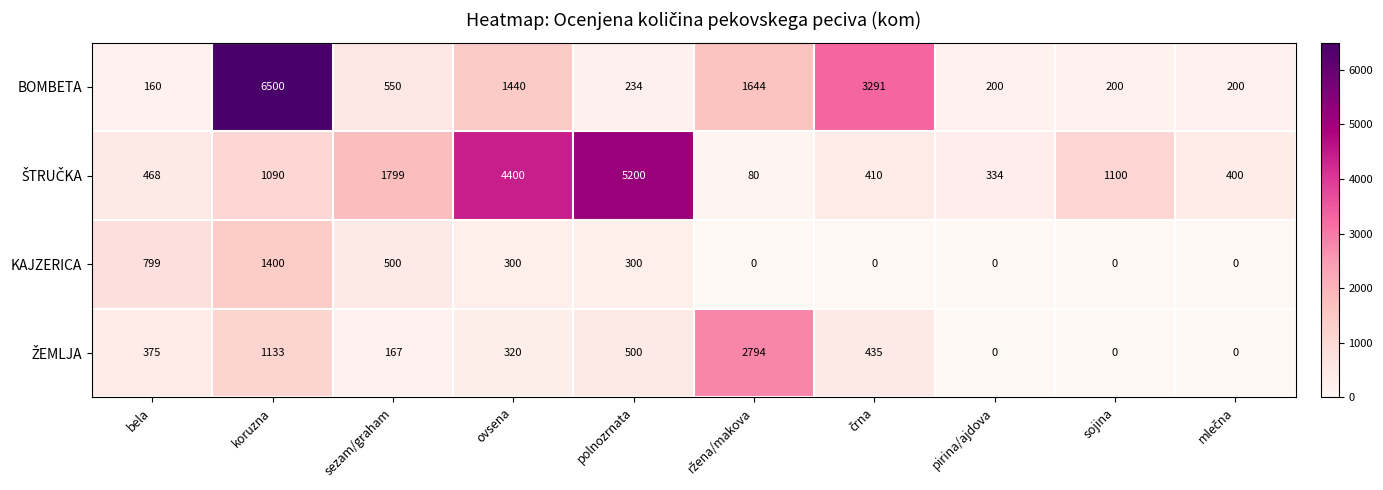

The value of BOMBETA at ovsena is 1440. True or false?

True